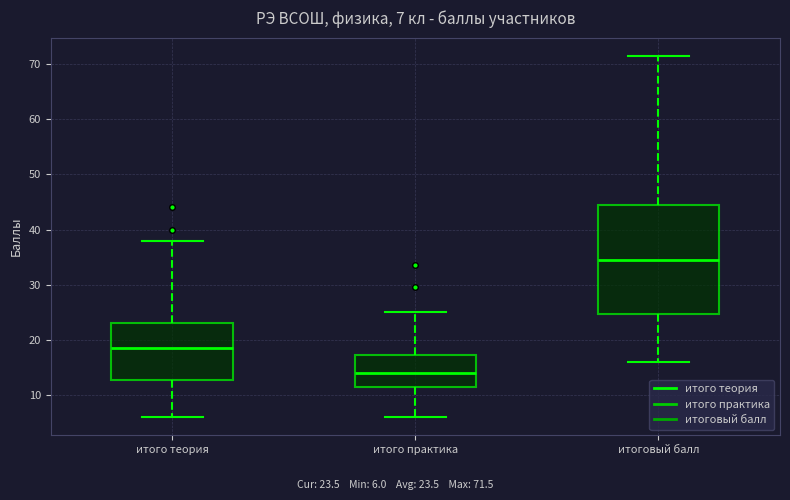

Which box has the highest median line?

итоговый балл